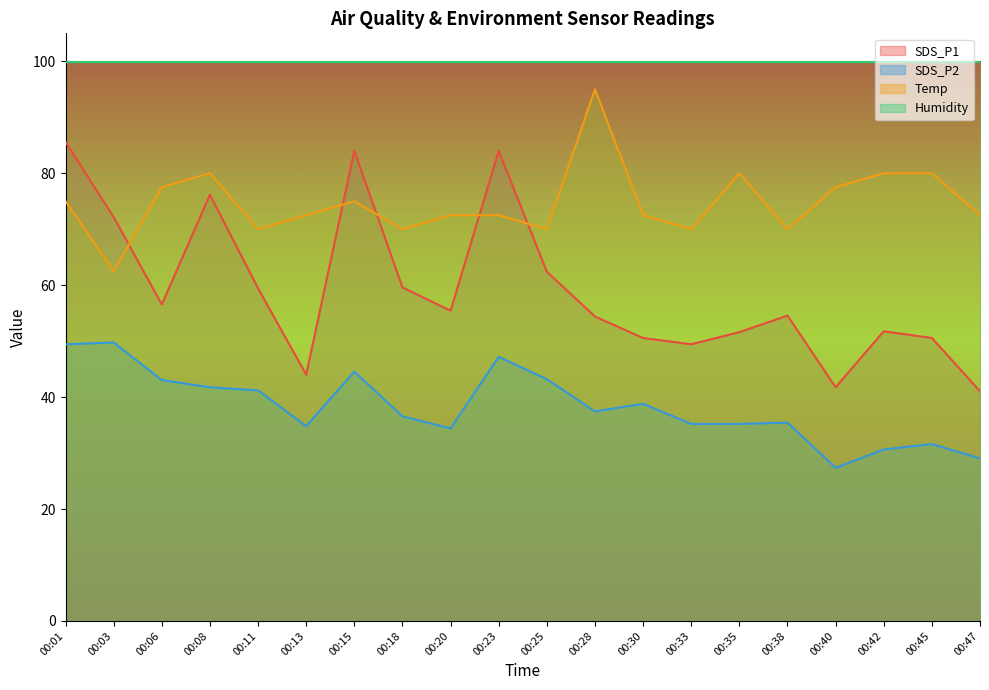

Is it true that Temp equals 94.2 at 00:03?

False